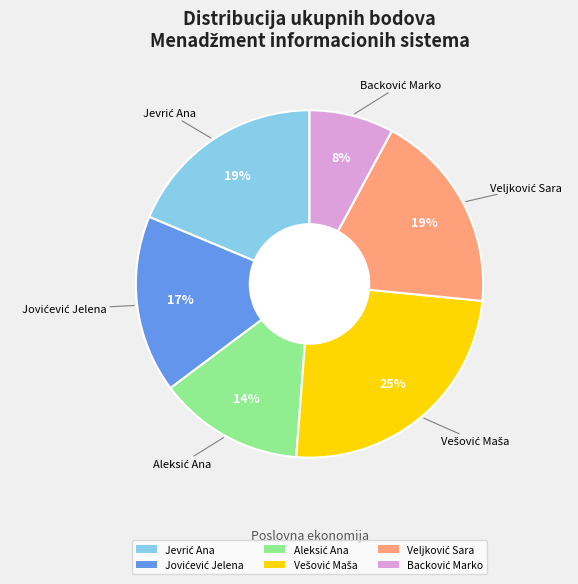

To the nearest percent, what is the average slice percentage?

17%